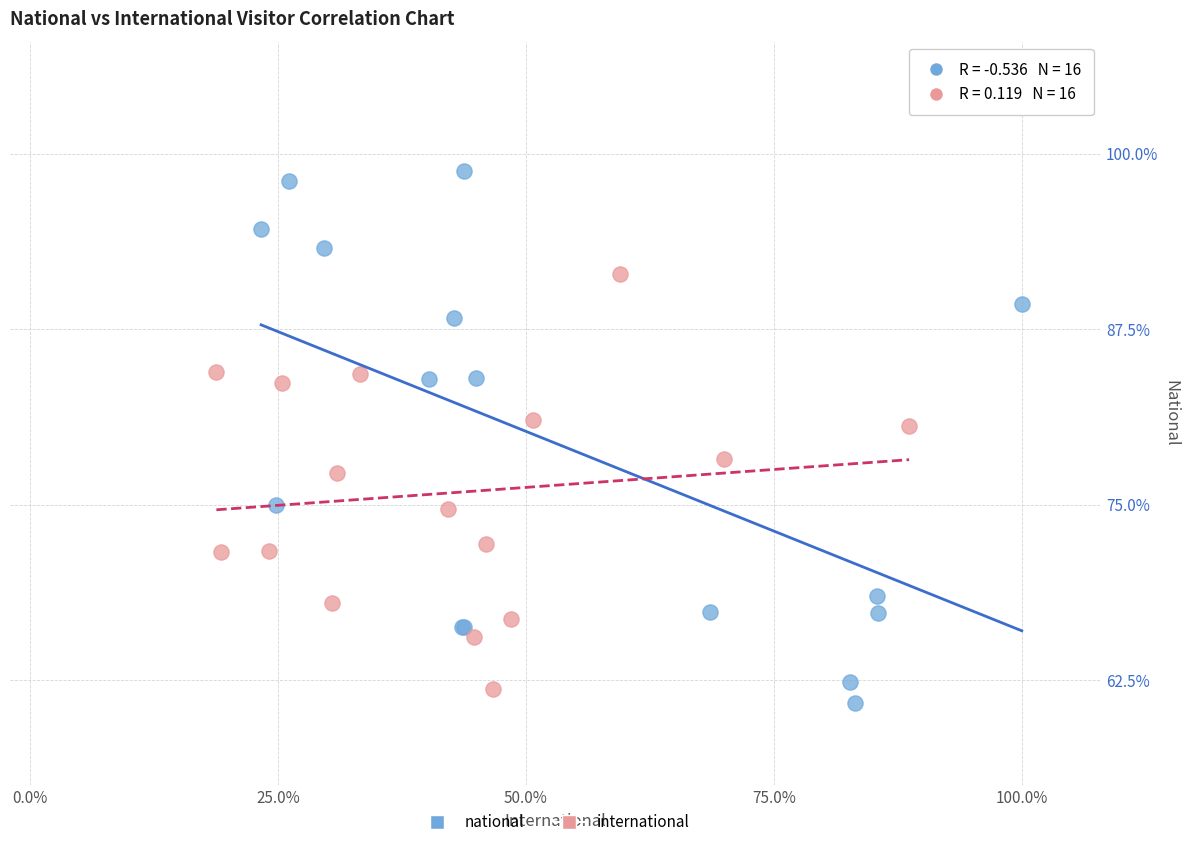

Which series has the largest Y range (max minus min)?

national